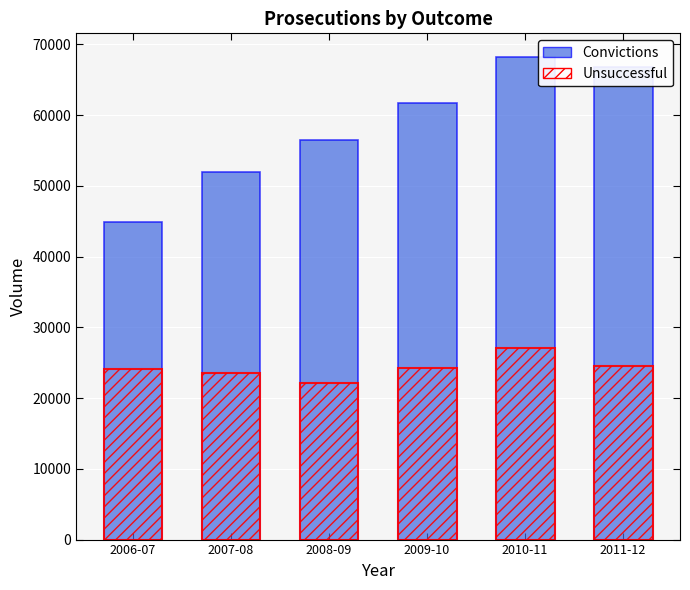

Reading left to right, list all the values displayed in this chart.

Convictions: 2006-07=44836	2007-08=51974	2008-09=56438	2009-10=61677	2010-11=68154	2011-12=66860
Unsuccessful: 2006-07=24094	2007-08=23478	2008-09=22085	2009-10=24227	2010-11=27103	2011-12=24606